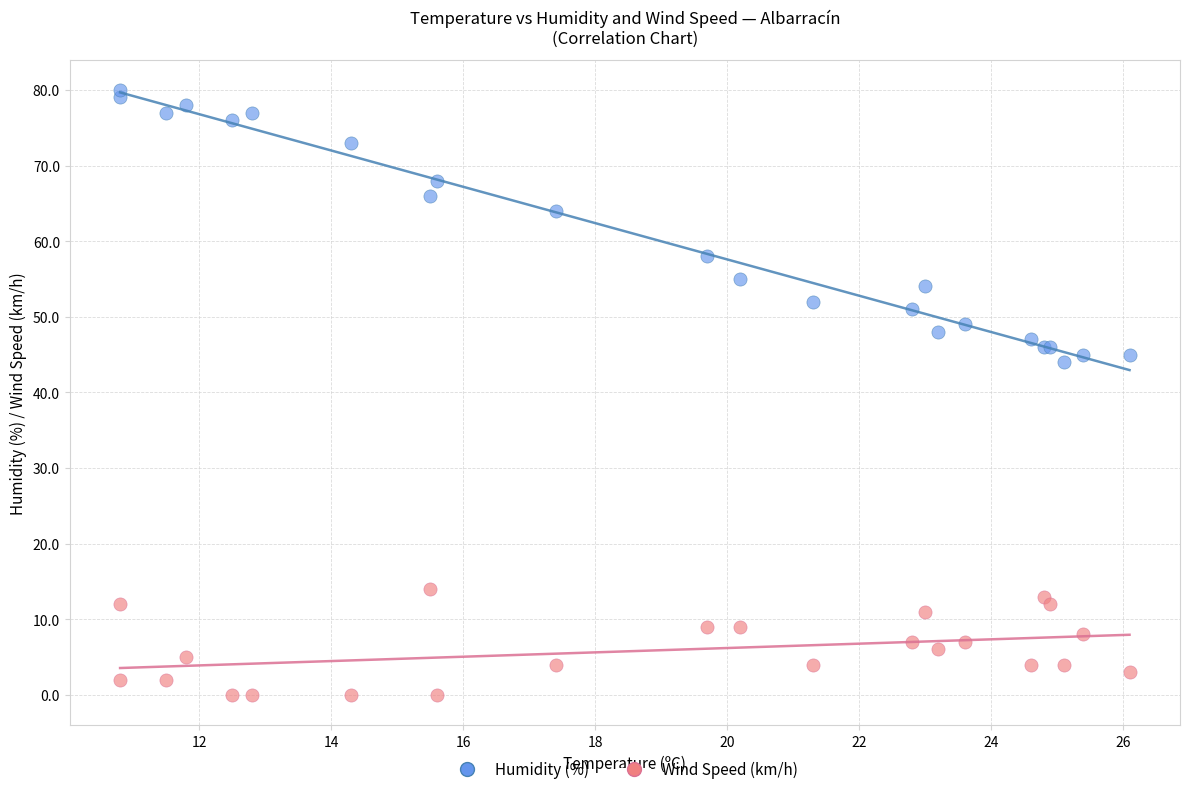

Which series contains the lowest Y value?

Wind Speed (km/h)